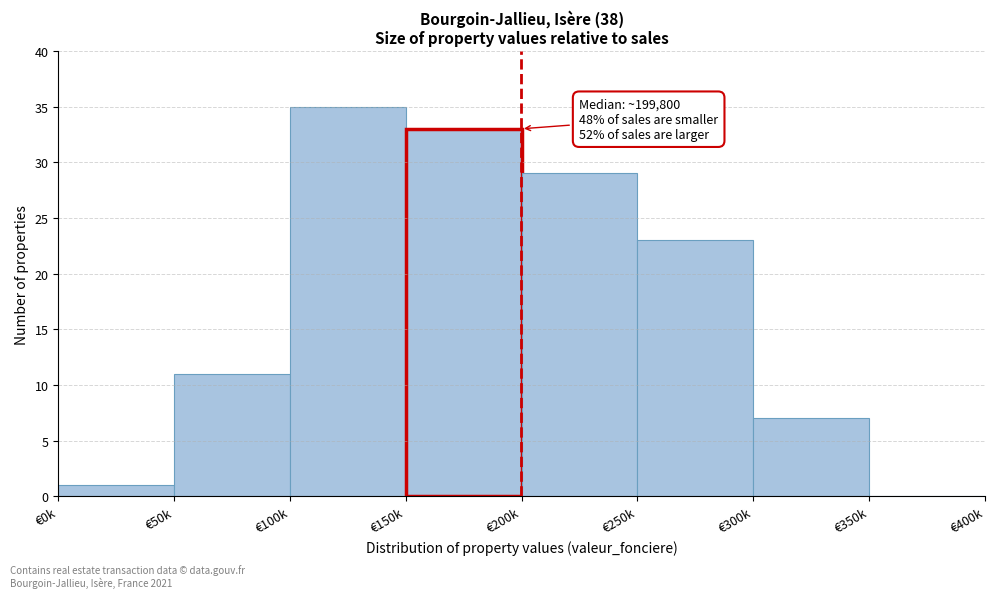

Reading right to left, list all the values displayed in this chart.

€350k=0	€300k=7	€250k=23	€200k=29	€150k=33	€100k=35	€50k=11	€0k=1